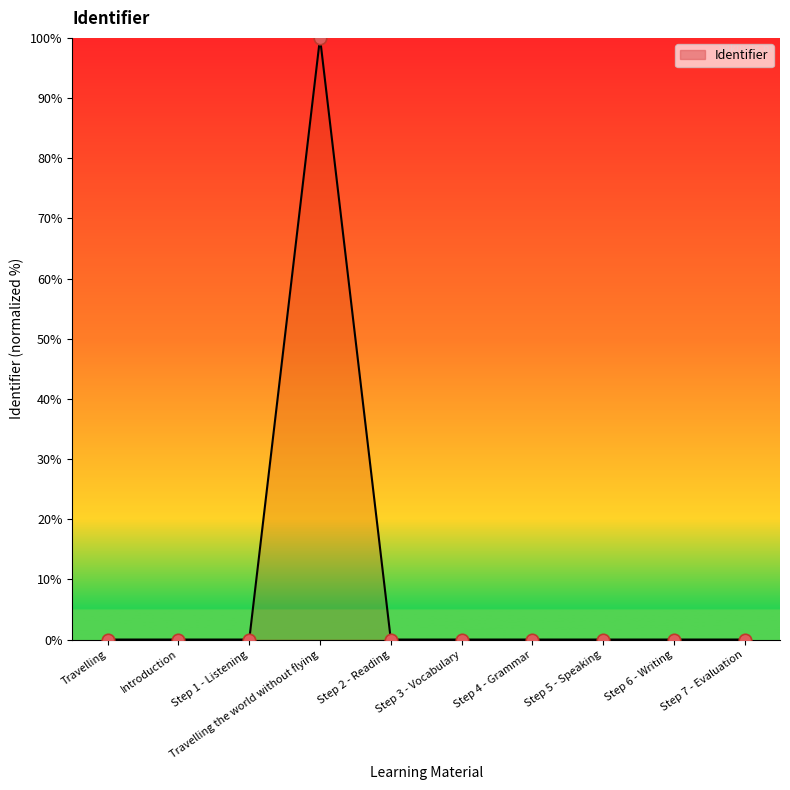

What is the change in value from Travelling the world without flying to Step 7 - Evaluation?

-100.0